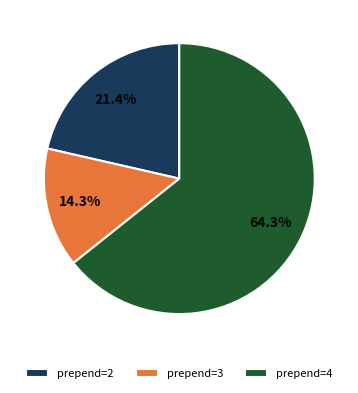

Which has a higher value, prepend=2 or prepend=3?

prepend=2